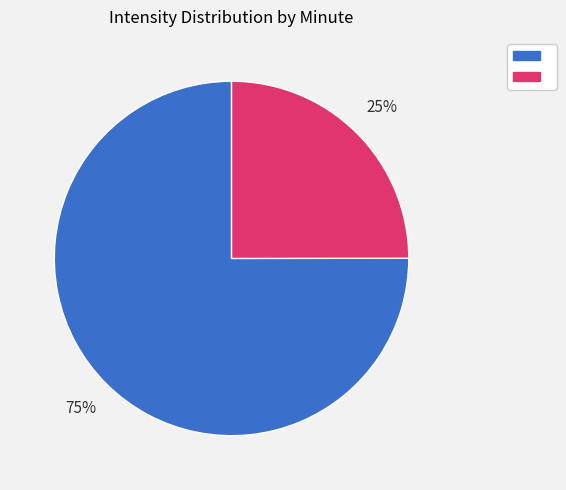

Does any single category account for the majority?

Yes